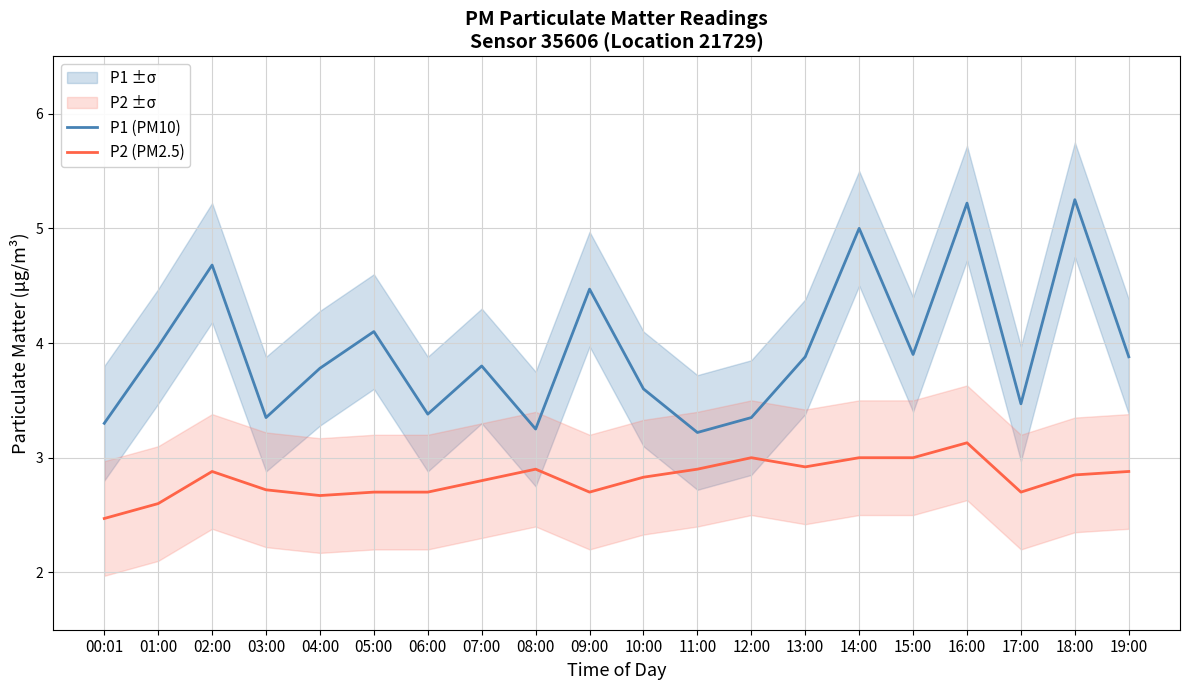

True or false: P1 (PM10) and P2 (PM2.5) intersect in this chart.

False